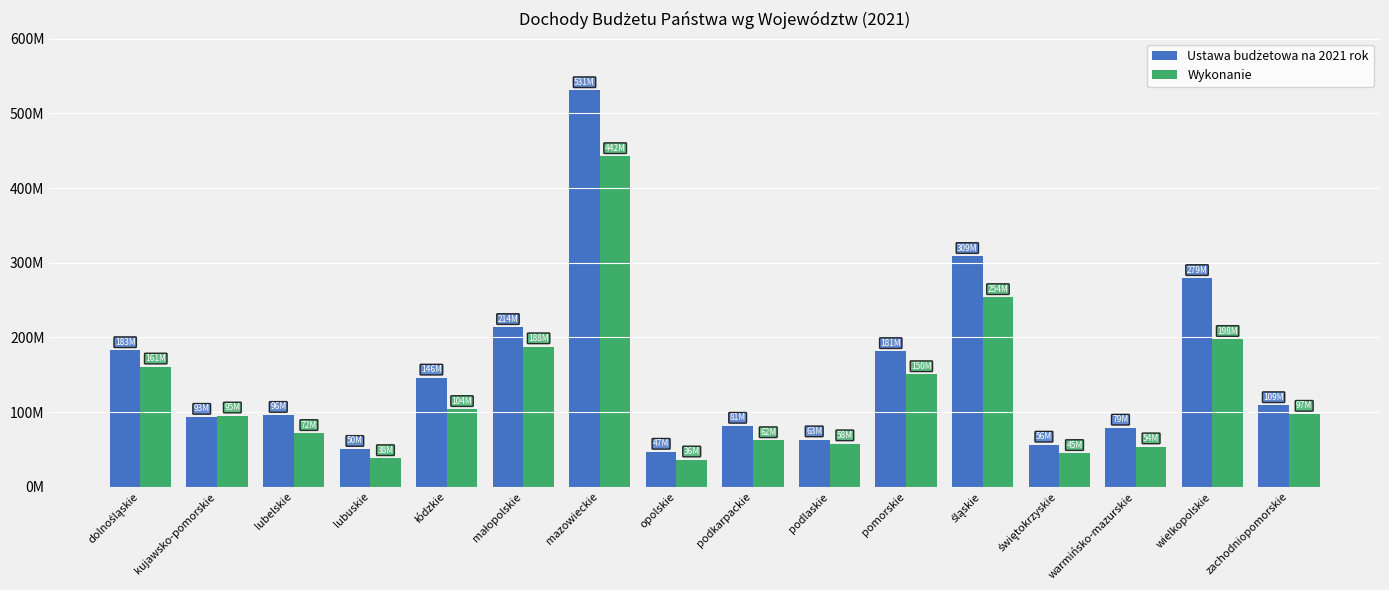

Which series changed the most between kujawsko-pomorskie and mazowieckie?

Ustawa budżetowa na 2021 rok